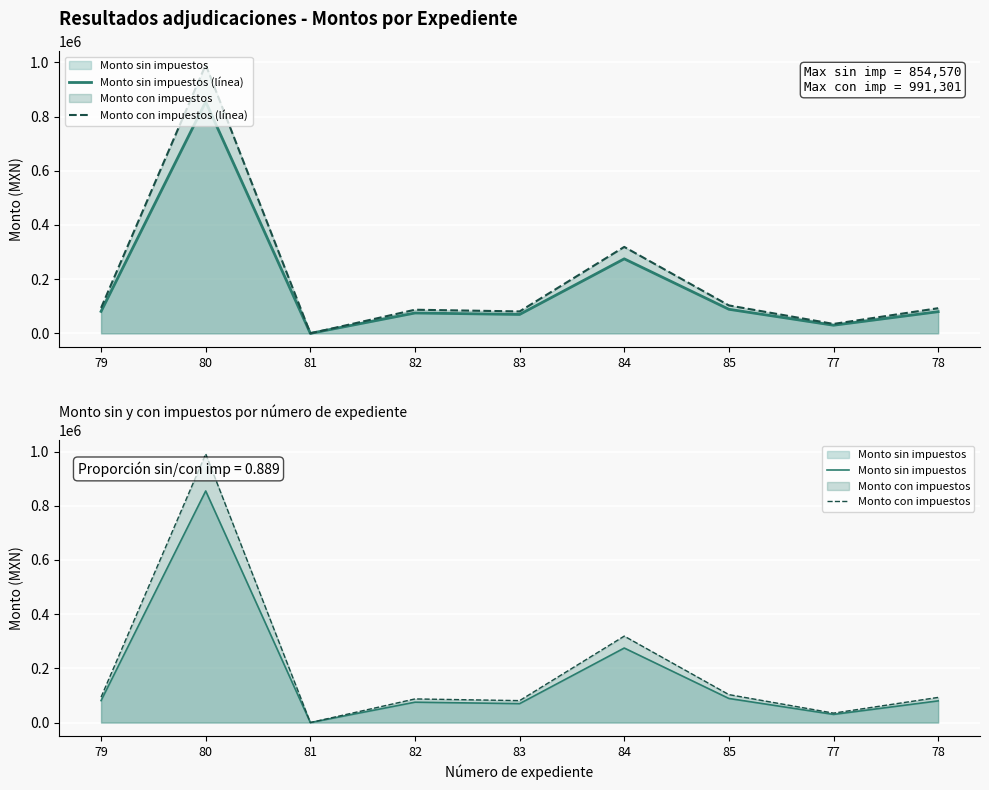

True or false: Monto con impuestos (línea) and Monto sin impuestos cross at least once.

False